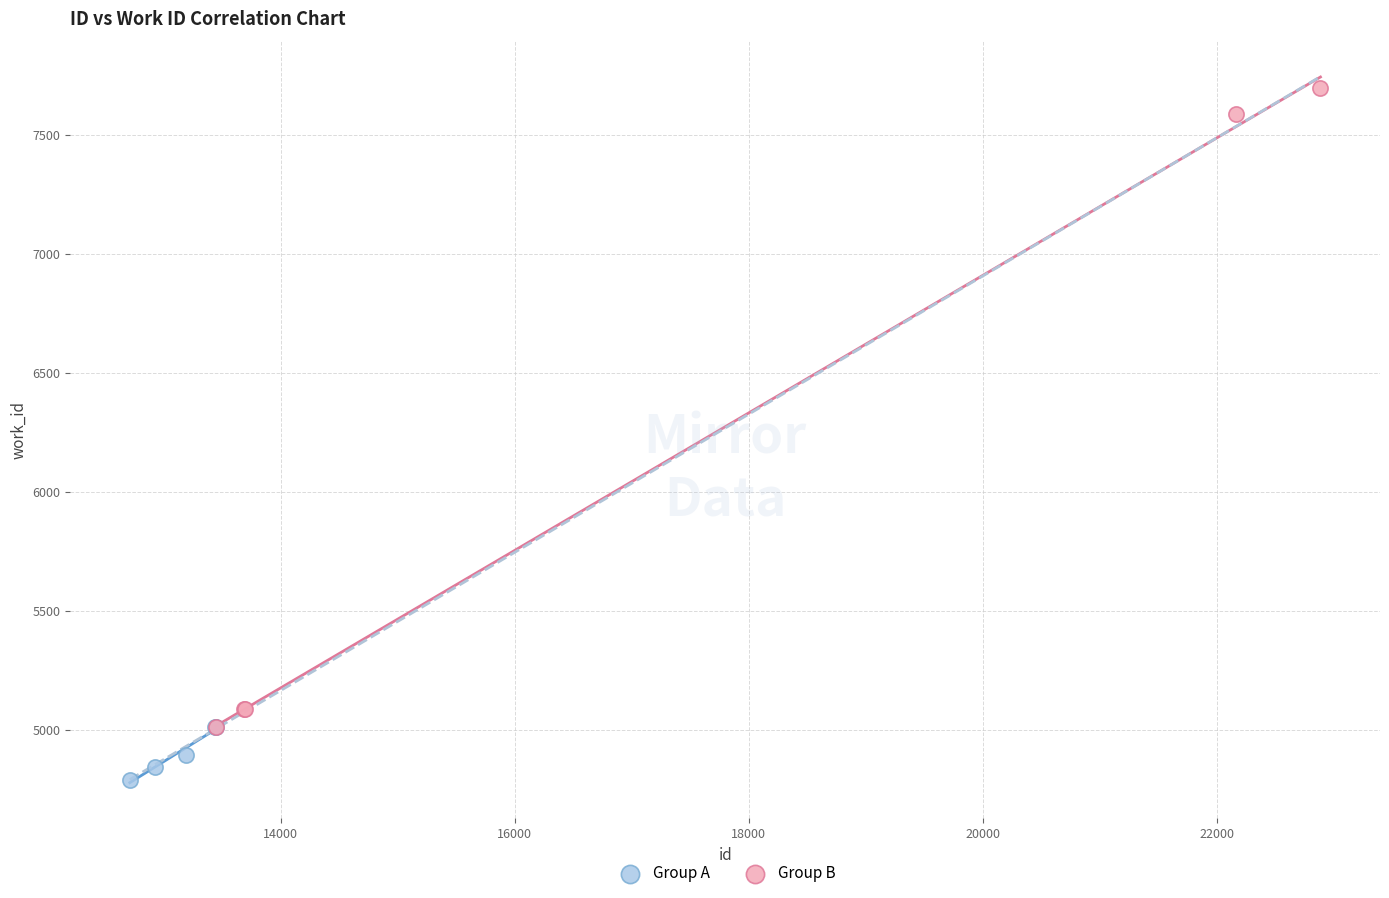

Which series has the widest spread of Y values?

Group B